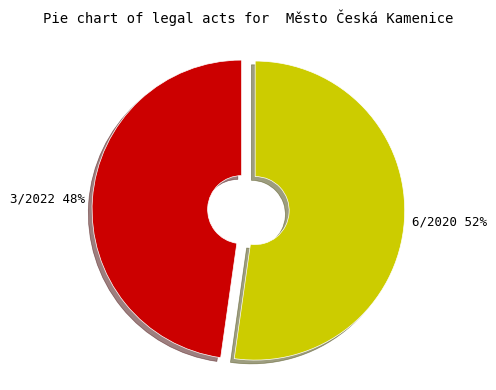

Which has a higher value, 3/2022 or 6/2020?

6/2020